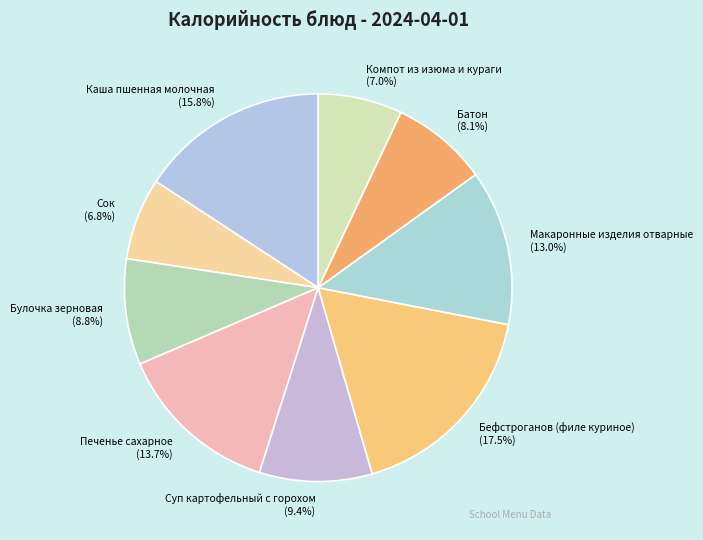

Is there any slice that represents more than half of the pie?

No